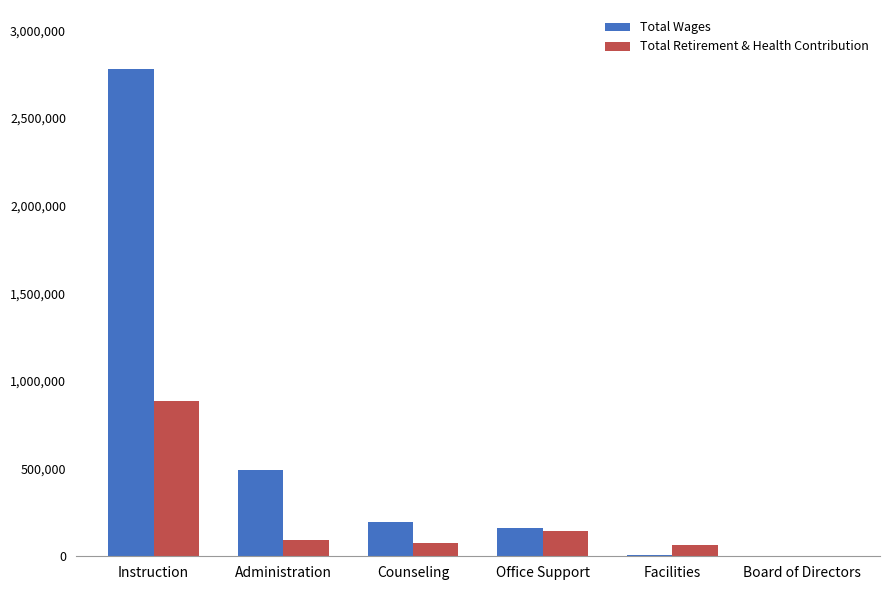

What is the total value across all series at Instruction?

3669798